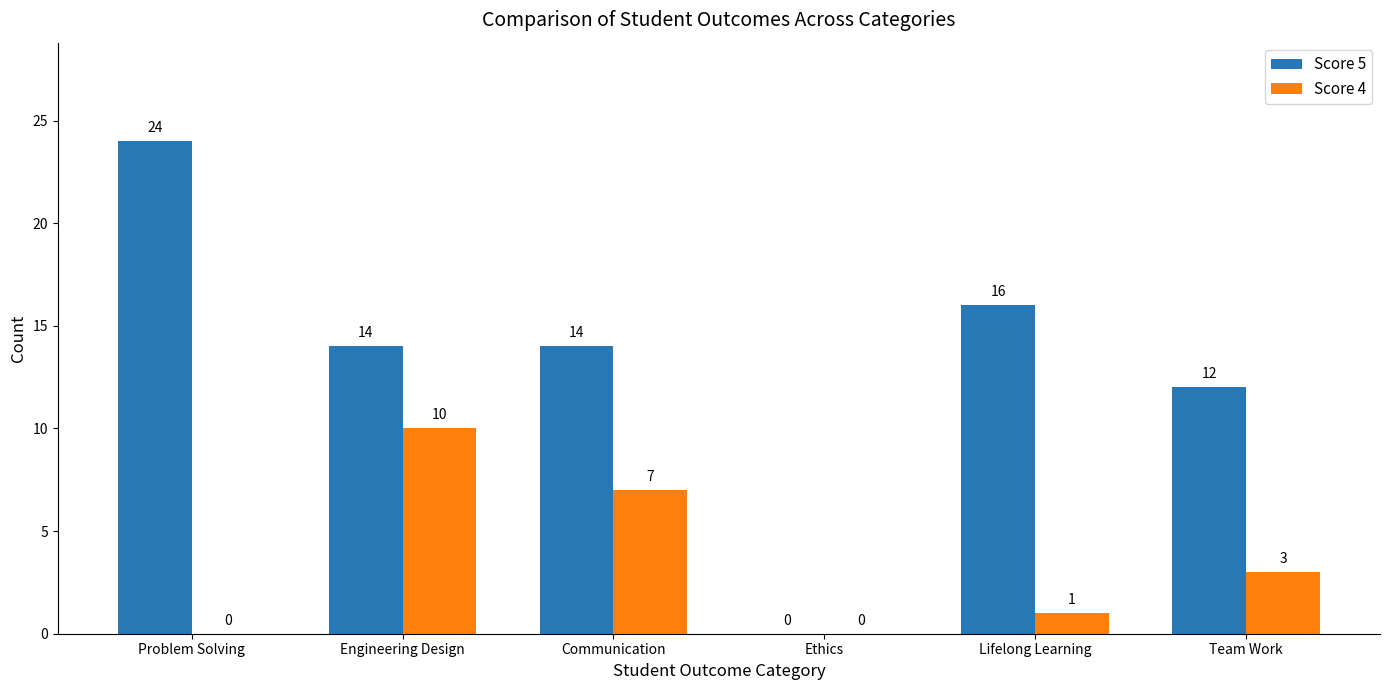

What is the sum of all Score 4 values?

21